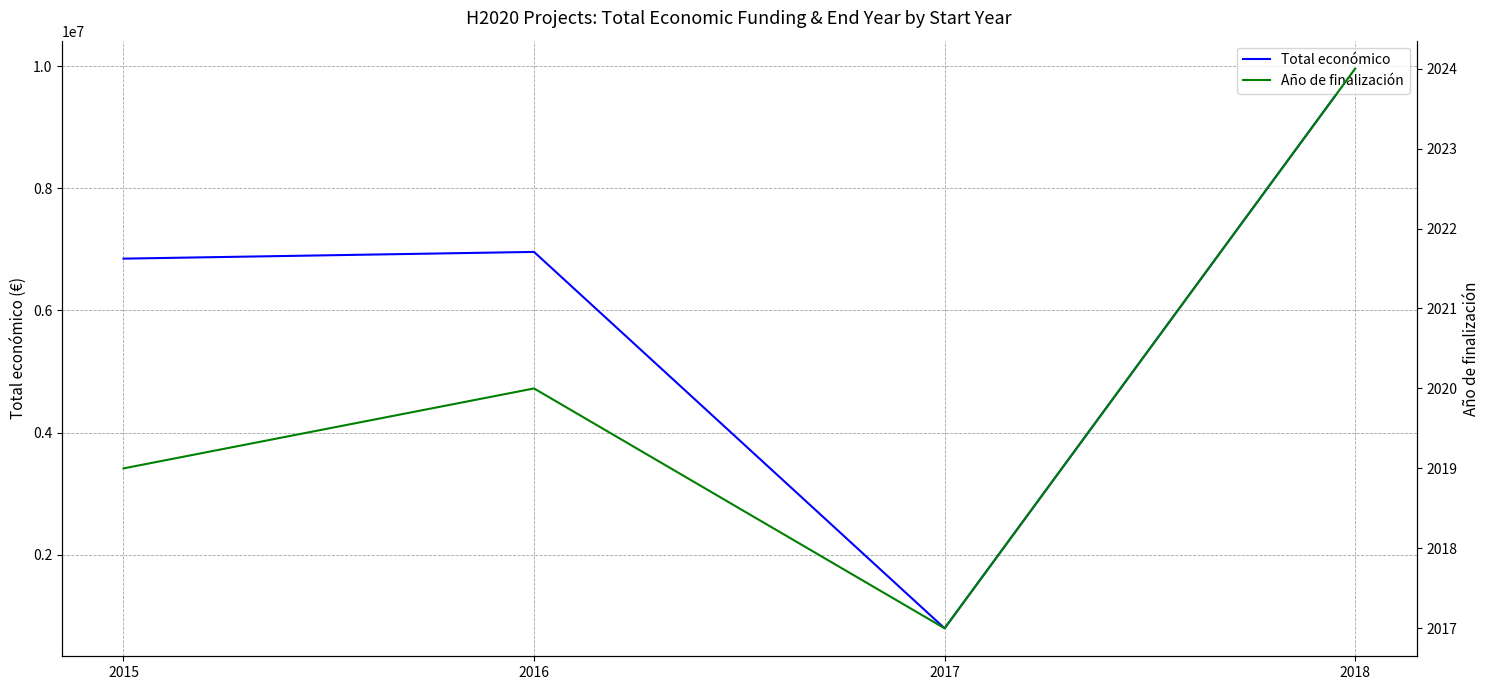

True or false: Total económico and Año de finalización intersect in this chart.

False